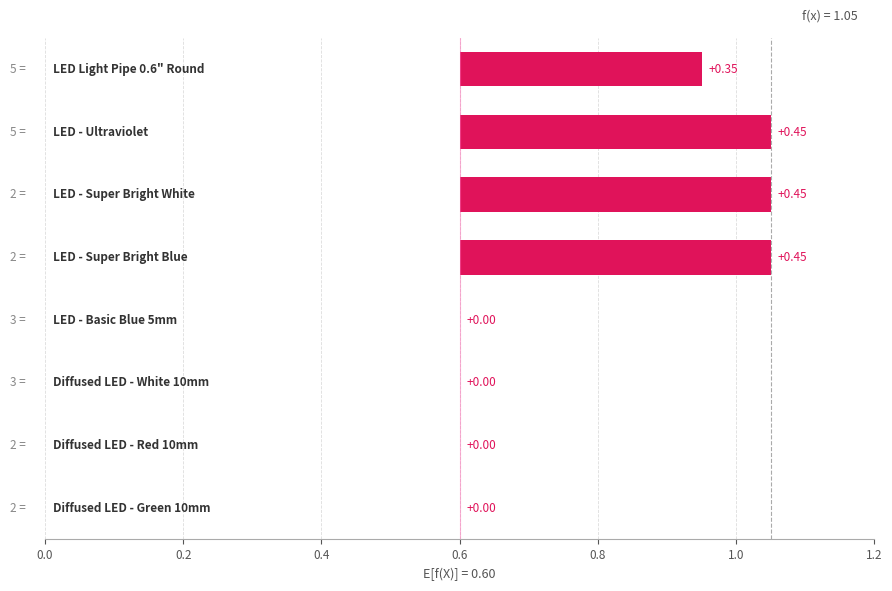

What is the difference between the maximum and minimum values?

0.5